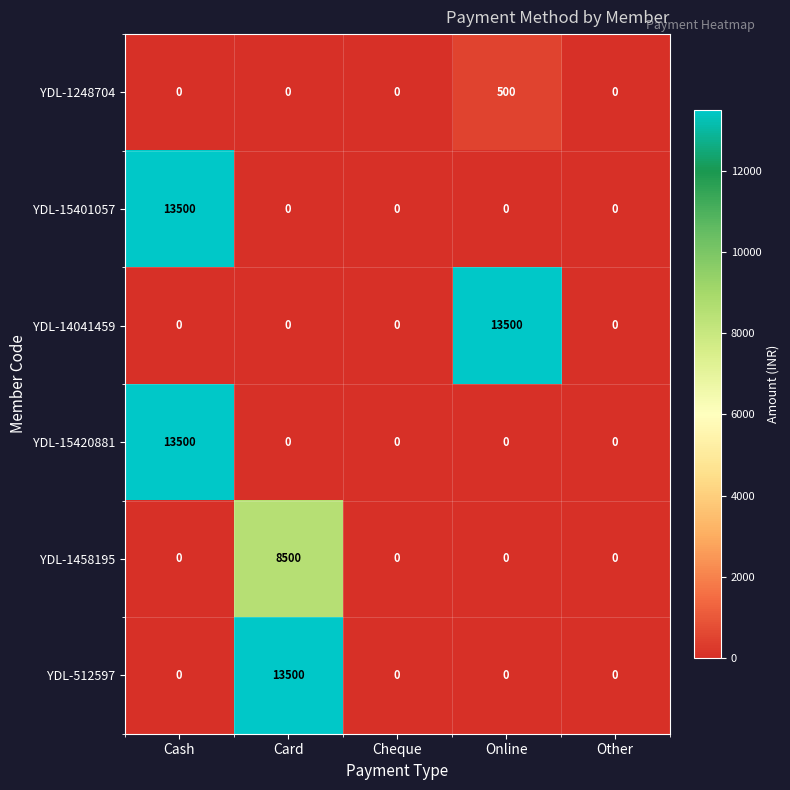

What is the spread (max minus min) of values at Card?

13500